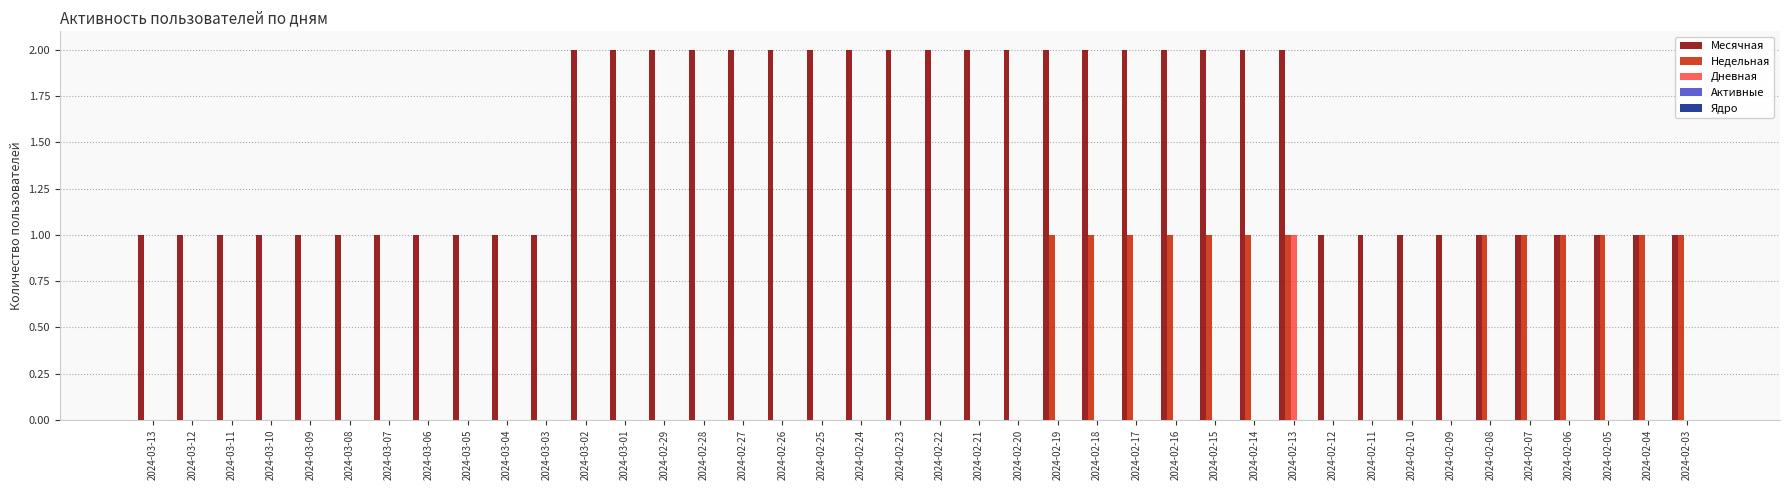

True or false: Дневная has a value of 0 at 2024-02-26.

True